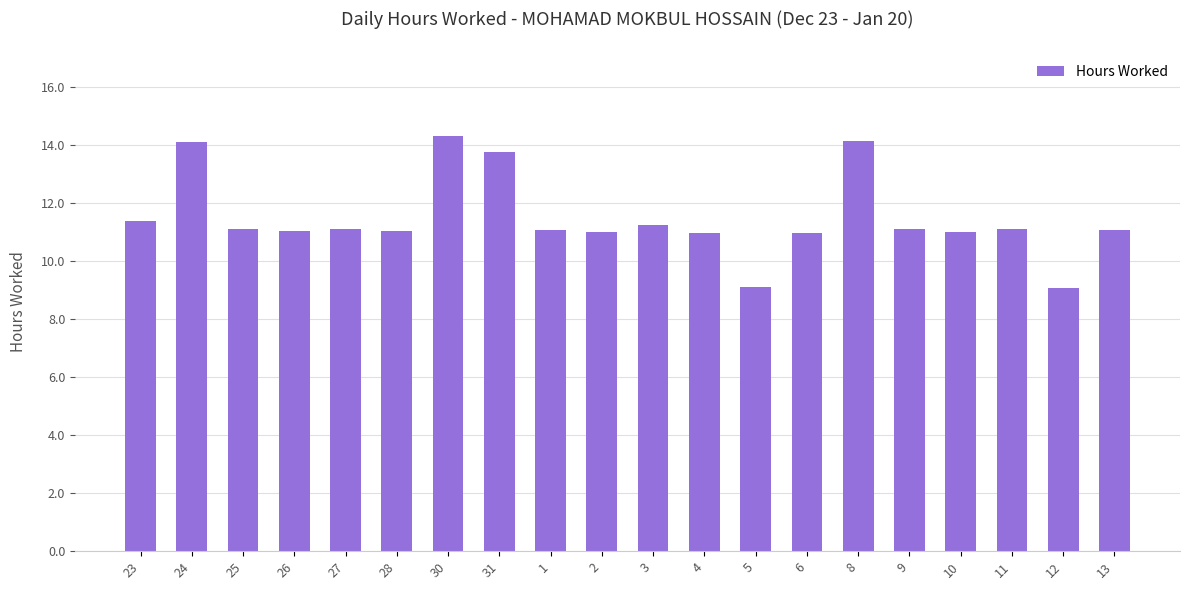

True or false: the data shows 11.1 at 13.

True